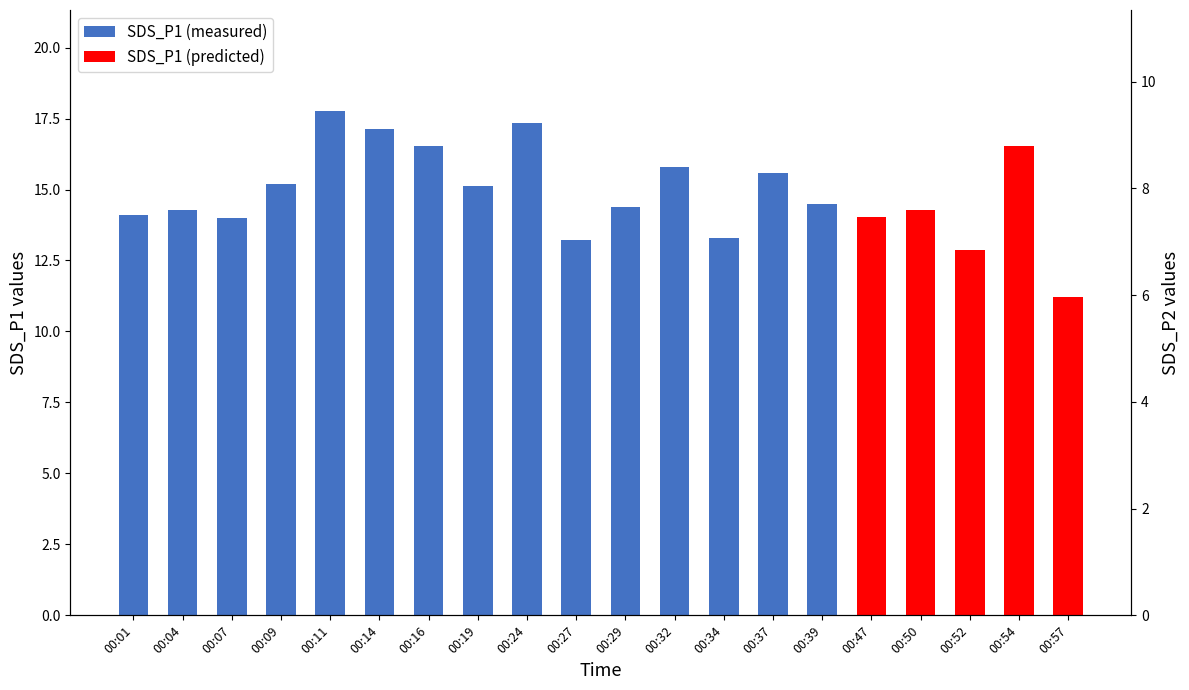

How many data points are less than 7?

1